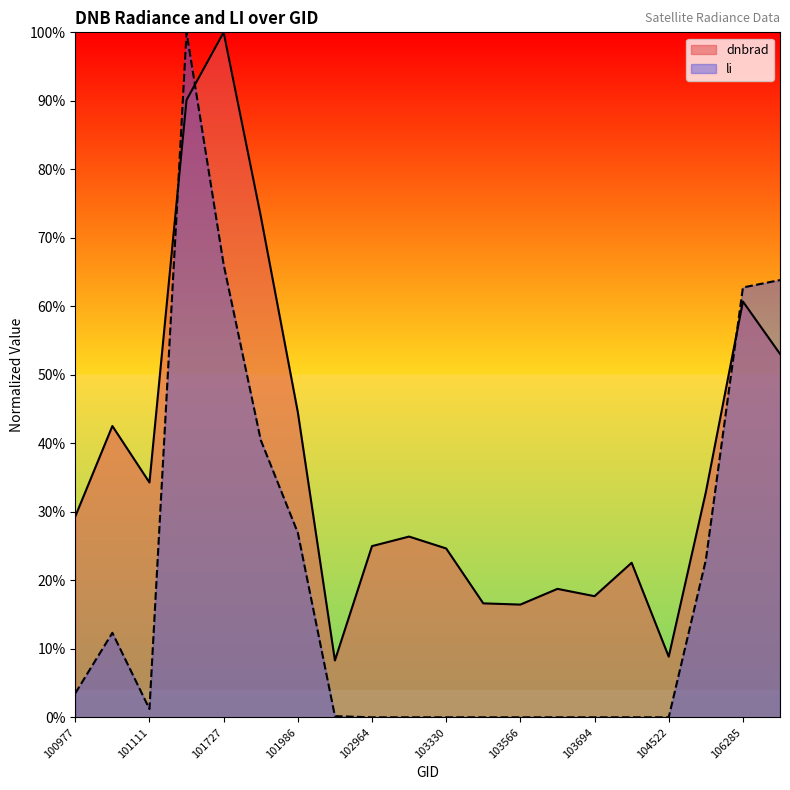

Which series has the widest spread of values?

li